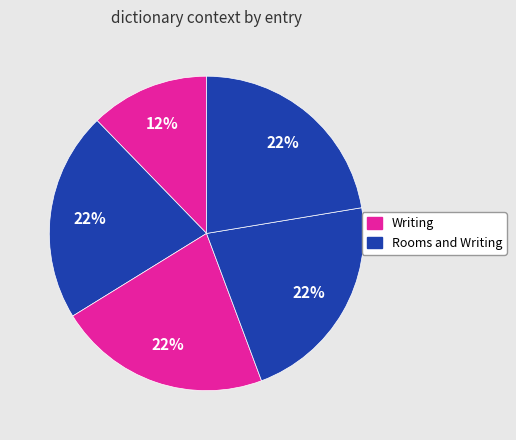

Count the number of slices in the pie.

5